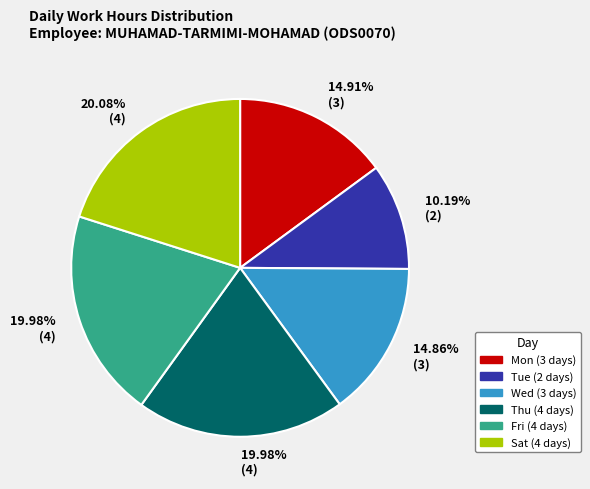

Does any single category account for the majority?

No